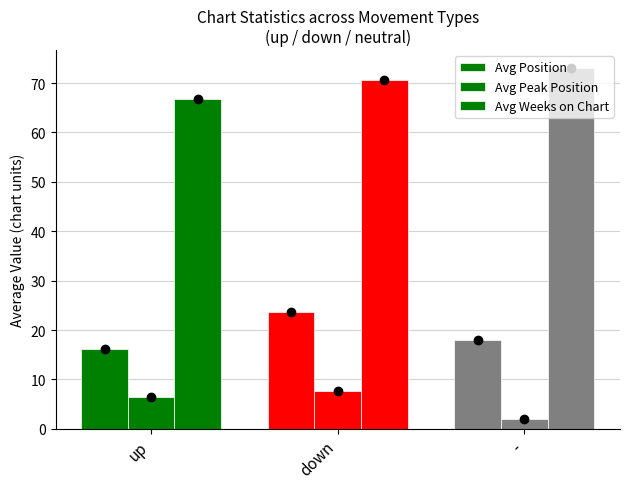

Between up and -, which is larger?

-